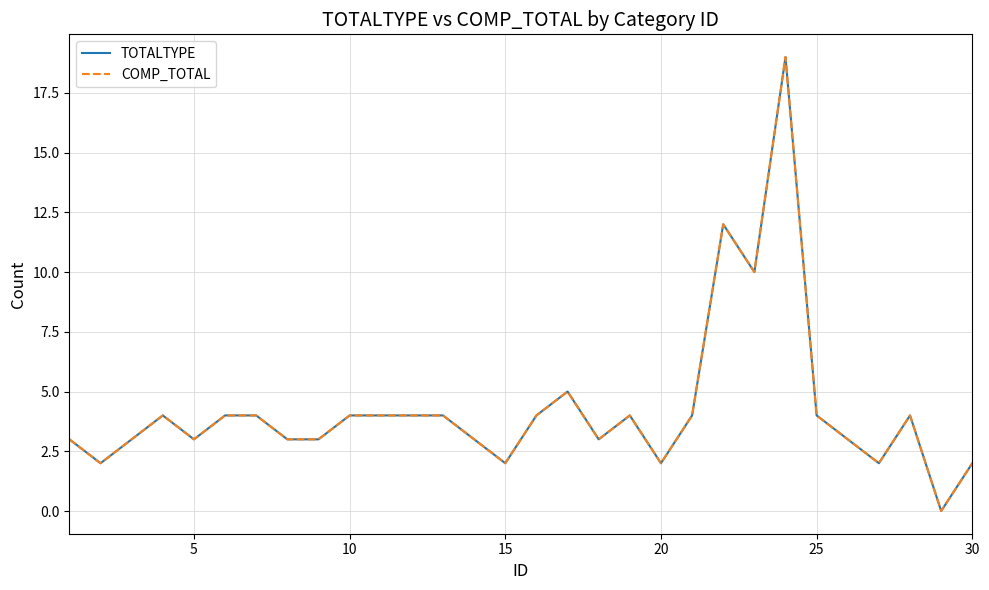

At how many categories does at least one series exceed 1?

29